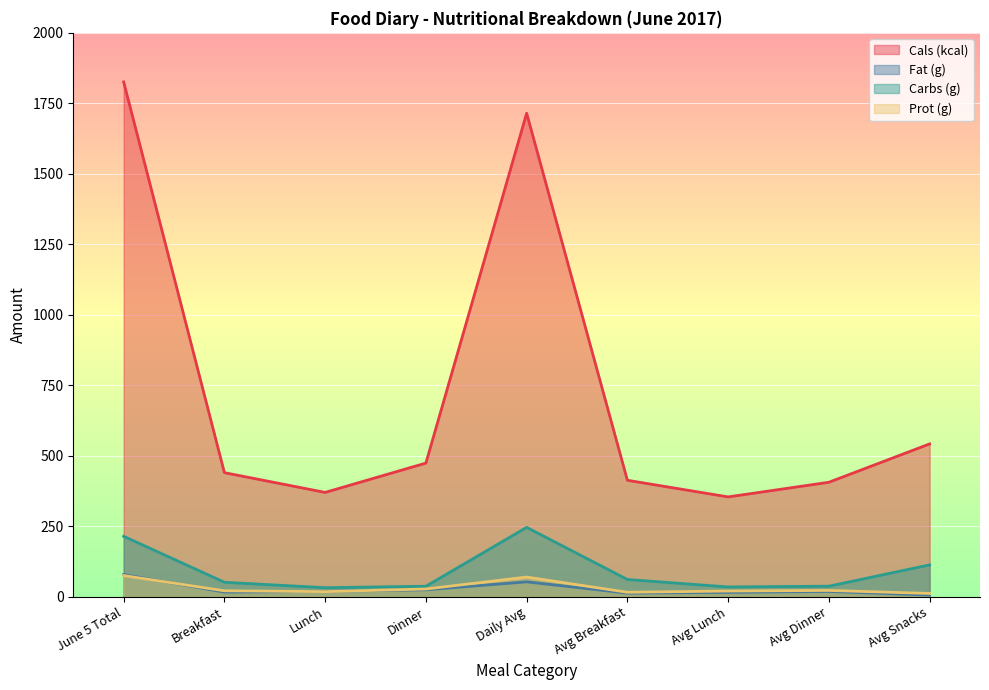

True or false: Prot (g) has a value of 75.0 at June 5 Total.

True